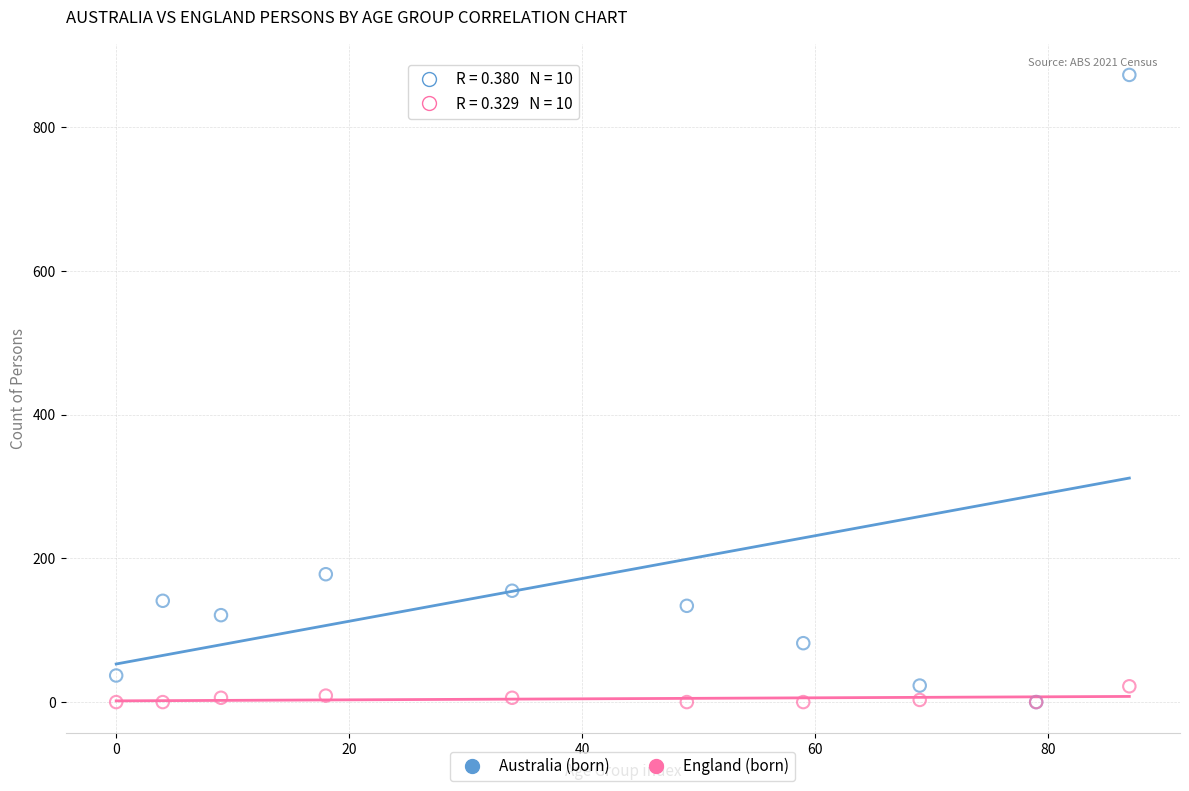

Across all series, what Y value is closest to 436?

178